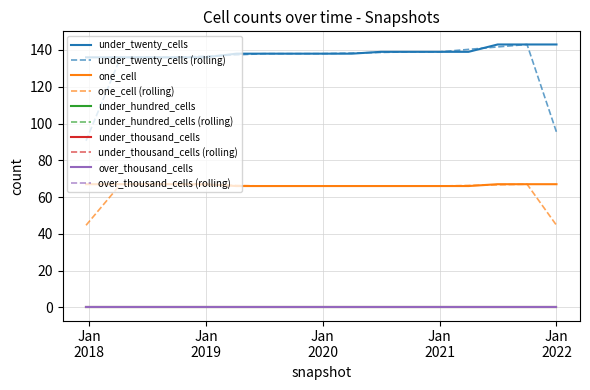

What is the label of the 16th point from the left?

2021-10-01